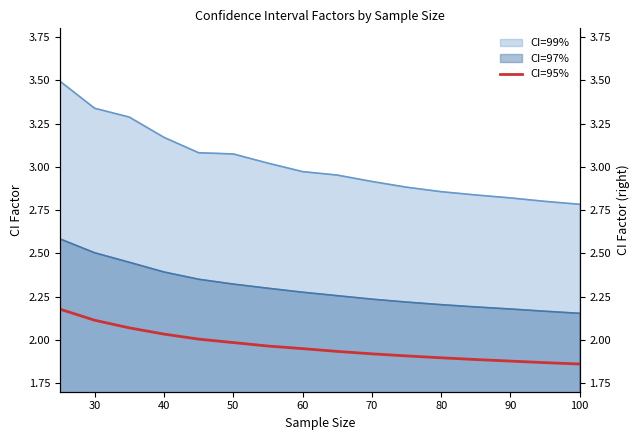

What is the smallest value displayed?

1.9